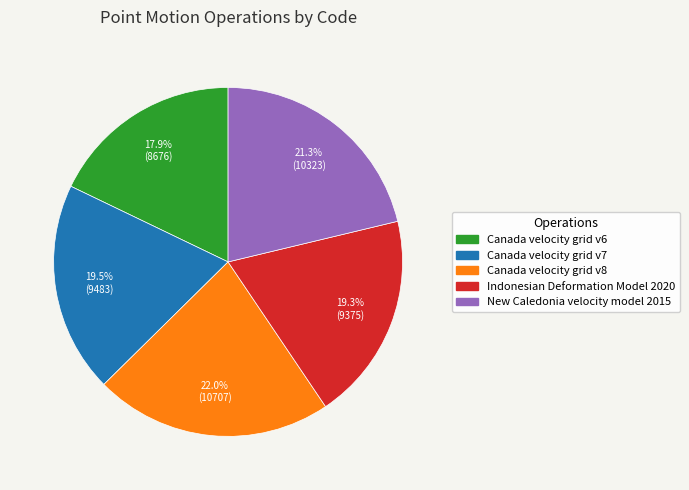

To the nearest percent, what is the combined percentage of New Caledonia velocity model 2015 and Canada velocity grid v7?

41%